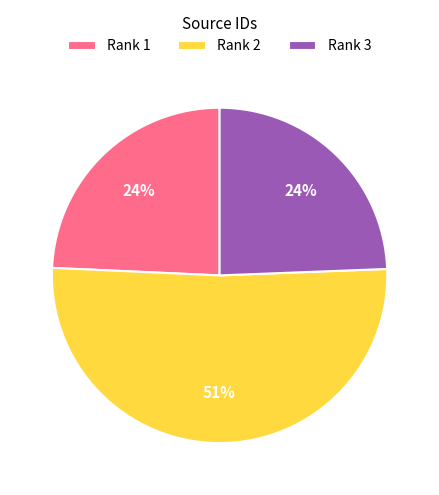

Which has a higher value, Rank 3 or Rank 2?

Rank 2